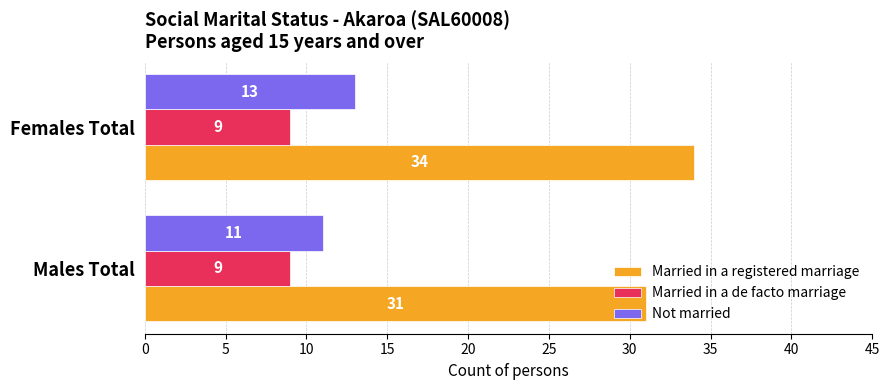

At how many categories does at least one series exceed 22?

2